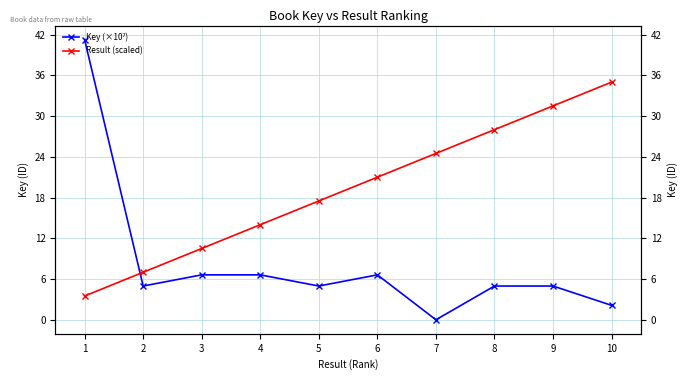

How many interior local valleys does the Key (×10⁷) series have?

3